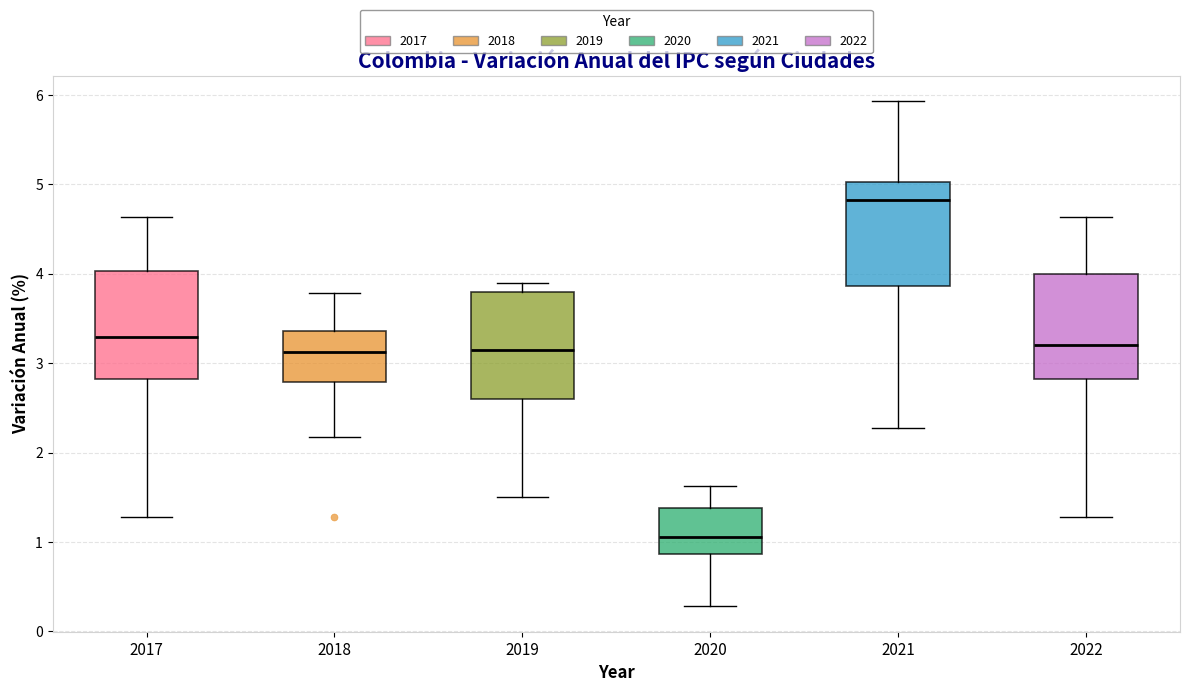

Reading left to right, read every box against the y-axis: the position of its median line, the range the box covers, and the ends of its whiskers. The values are not printed on the chart, so give them approximately, as read against the axis.

2017: median 3.3, box 2.8 to 4.0, whiskers 1.3 to 4.6
2018: median 3.1, box 2.8 to 3.4, whiskers 2.2 to 3.8
2019: median 3.2, box 2.6 to 3.8, whiskers 1.5 to 3.9
2020: median 1.1, box 0.9 to 1.4, whiskers 0.3 to 1.6
2021: median 4.8, box 3.9 to 5.0, whiskers 2.3 to 5.9
2022: median 3.2, box 2.8 to 4.0, whiskers 1.3 to 4.6